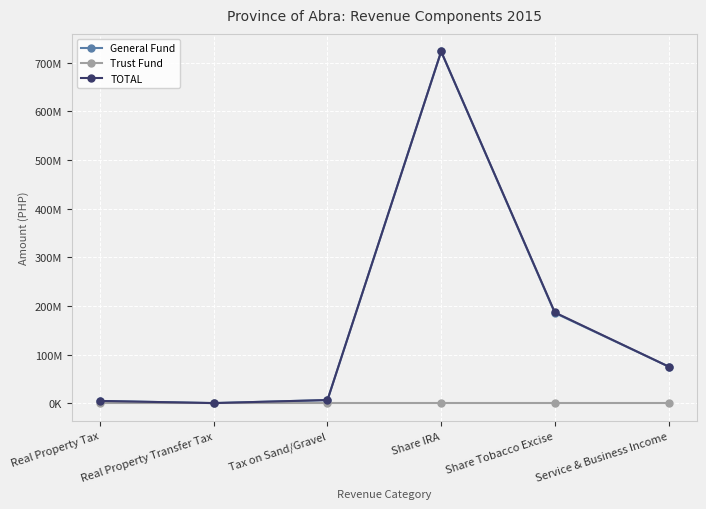

True or false: Trust Fund and General Fund cross at least once.

False